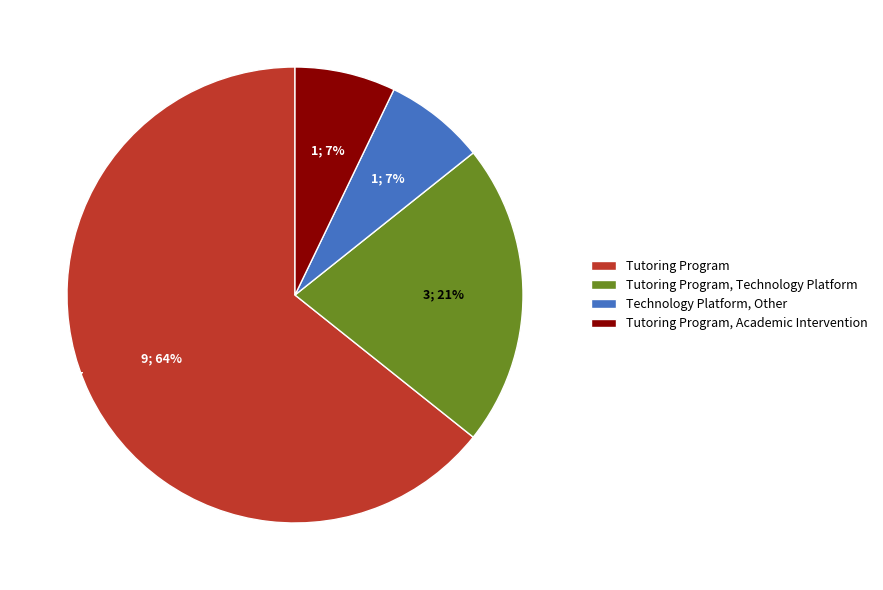

What percentage is the Tutoring Program, Academic Intervention slice, to the nearest percent?

7%